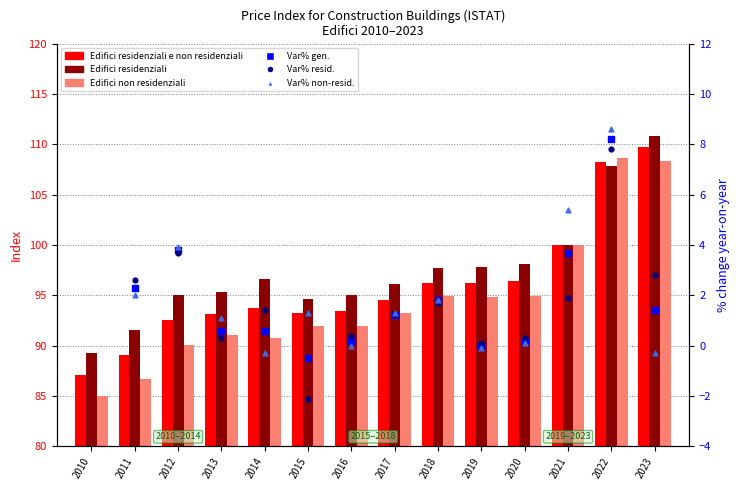

Which series reaches the minimum Y coordinate?

Edifici non residenziali